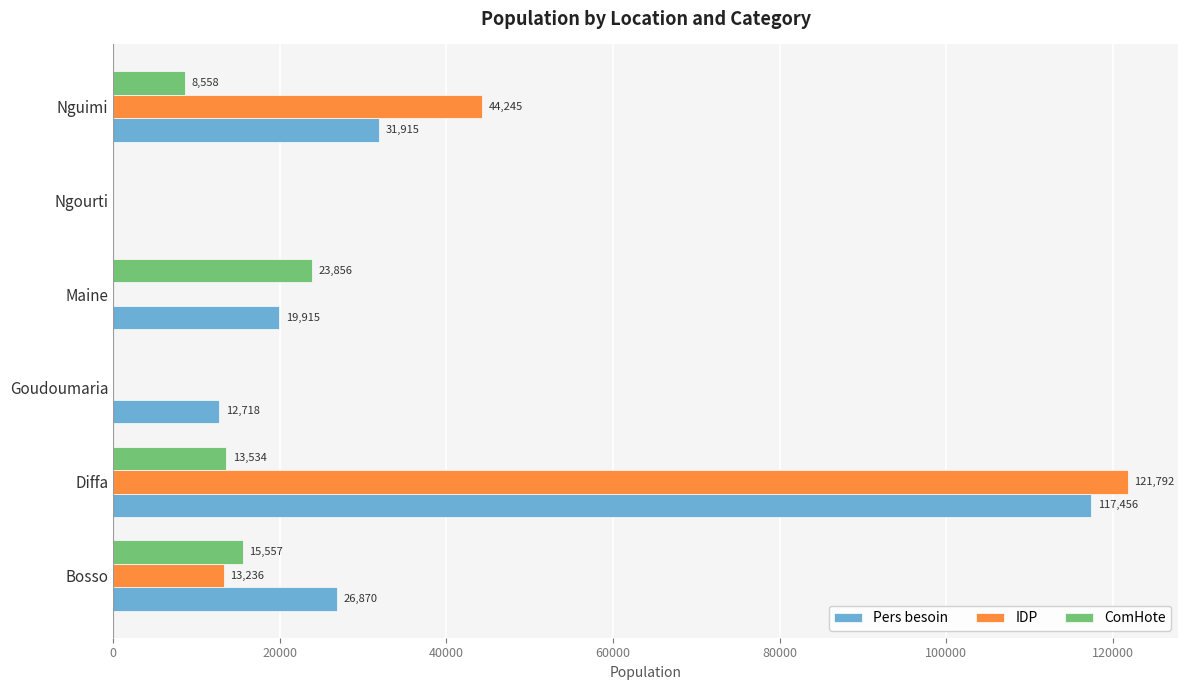

Where is IDP nearest to the value 60896?

Nguimi